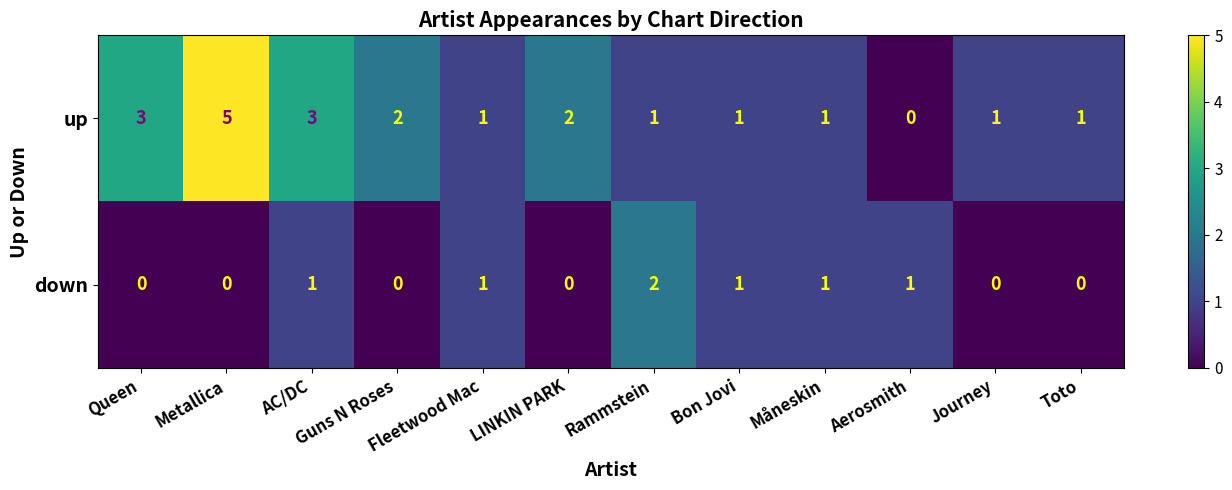

Which series has the widest spread of values?

up